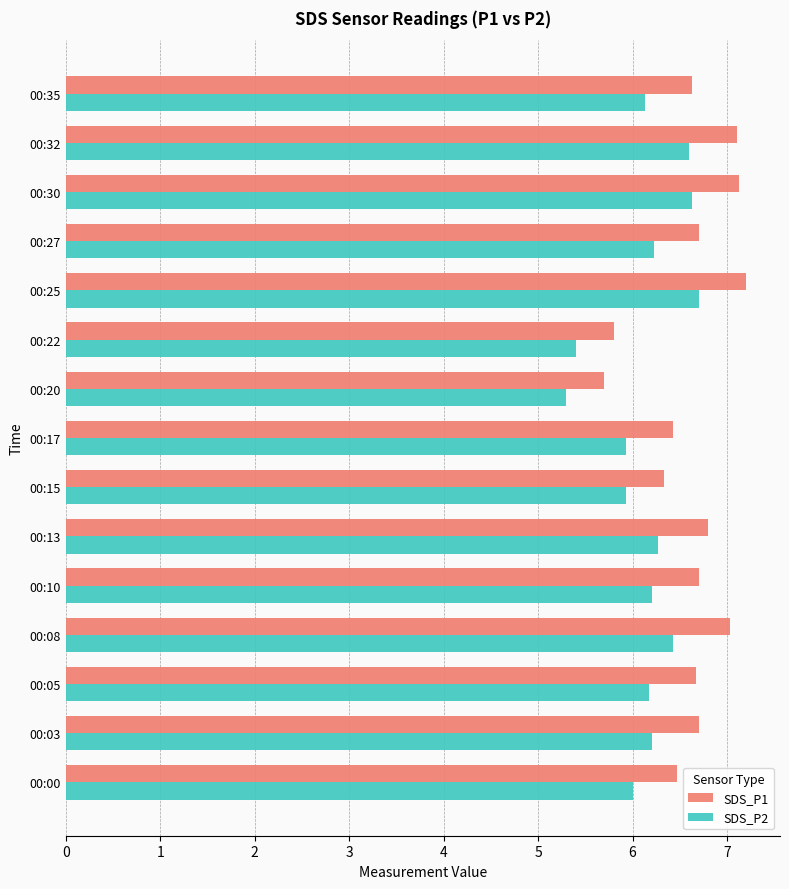

Which series has the largest range (max minus min)?

SDS_P1